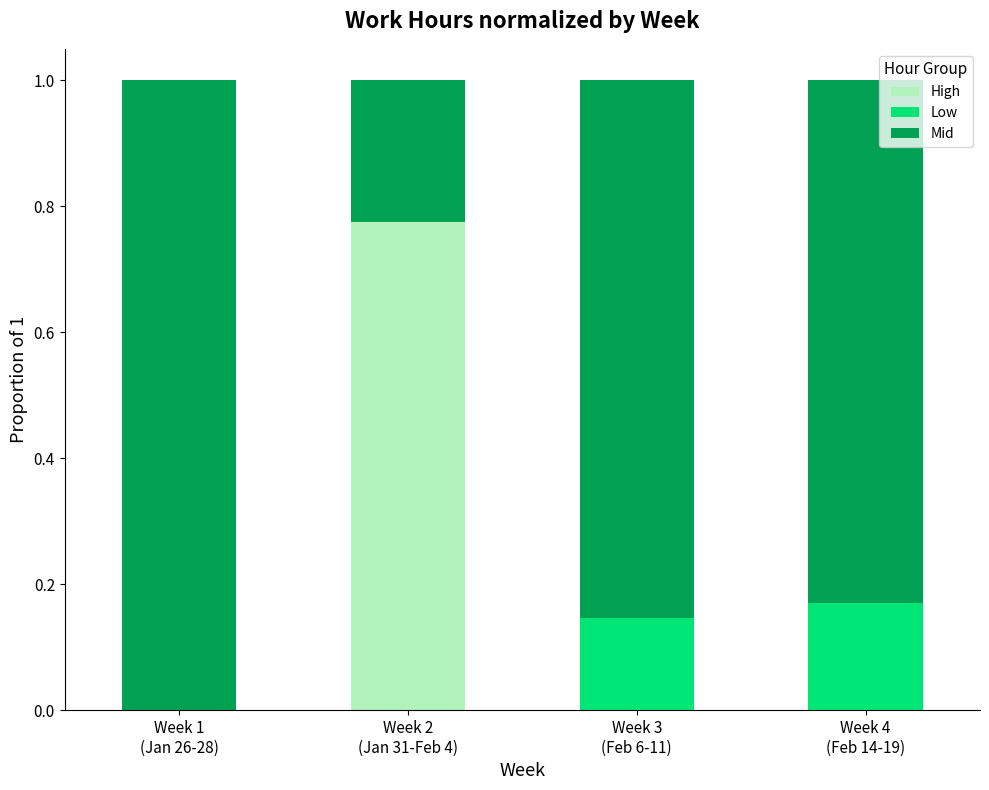

How many distinct data groups are displayed?

3